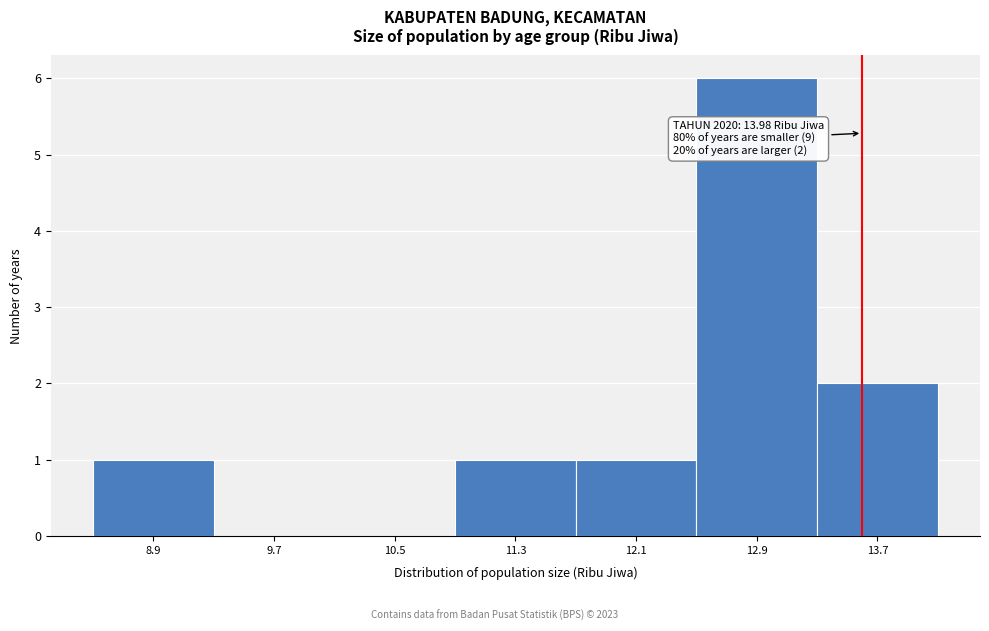

Reading left to right, extract all data points from this chart.

8.9=1	9.7=0	10.5=0	11.3=1	12.1=1	12.9=6	13.7=2